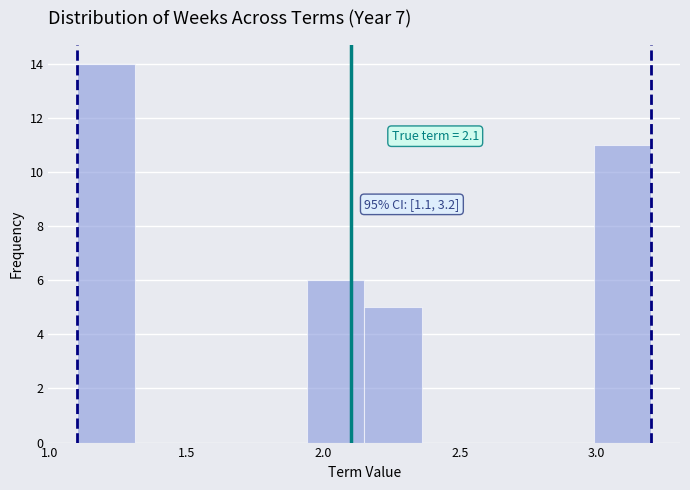

Which range on the x-axis has the tallest bar?

1.10 to 1.31